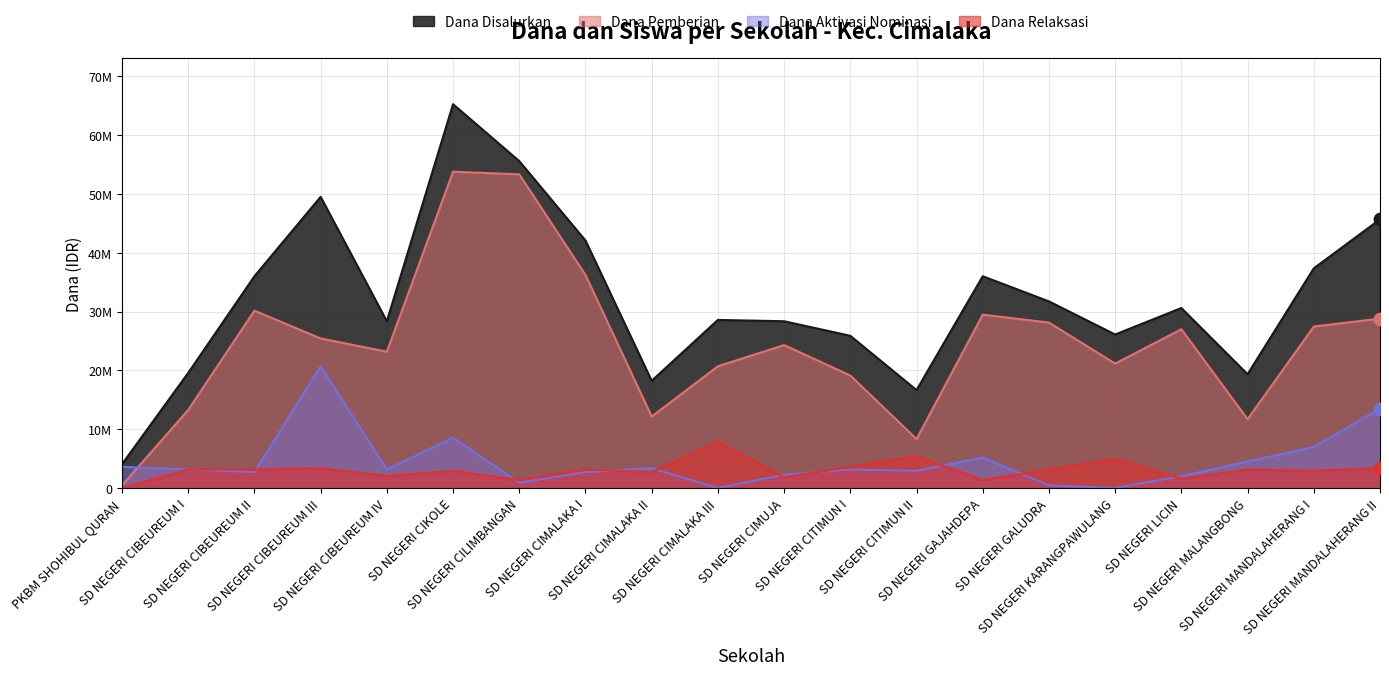

What are all the series names shown in the legend?

Dana Disalurkan, Dana Pemberian, Dana Aktivasi Nominasi, Dana Relaksasi